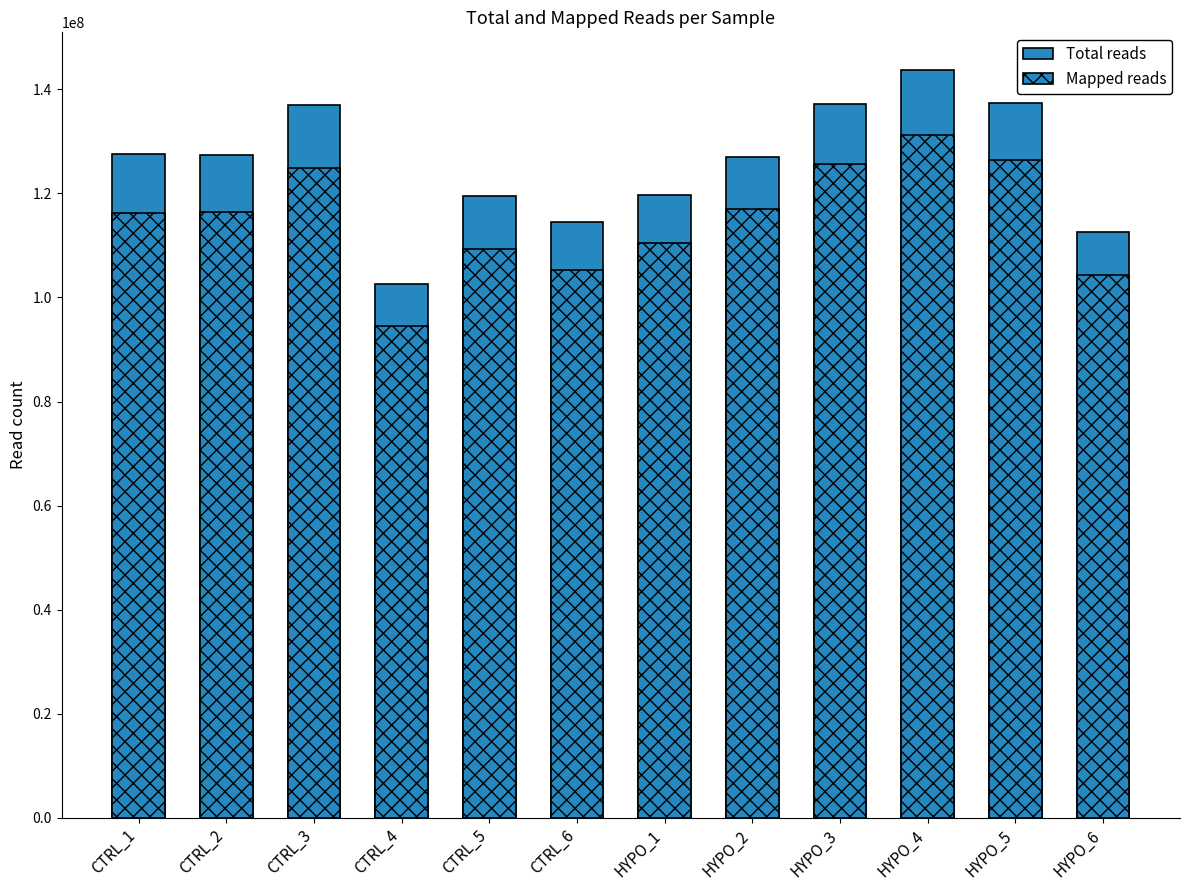

What is the sum of all Total reads values?

1506344836